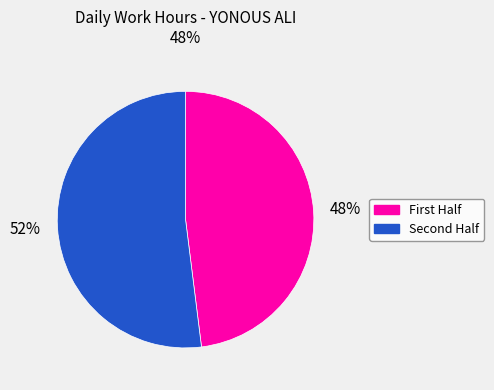

To the nearest percent, what is the average slice percentage?

50%